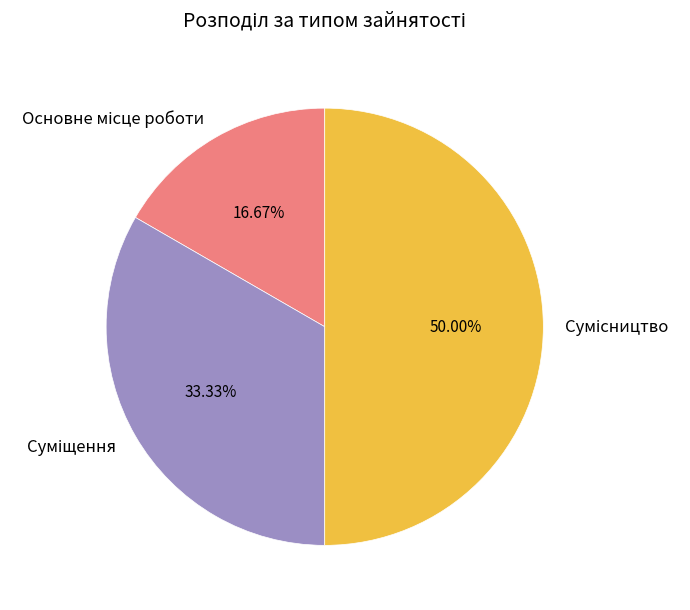

How many segments does this pie chart have?

3